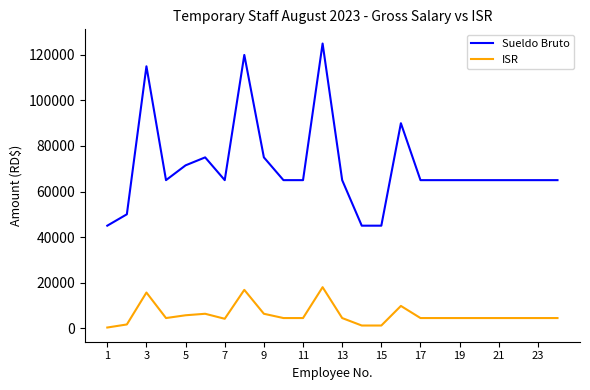

How many values in the ISR series are below 4427?

5